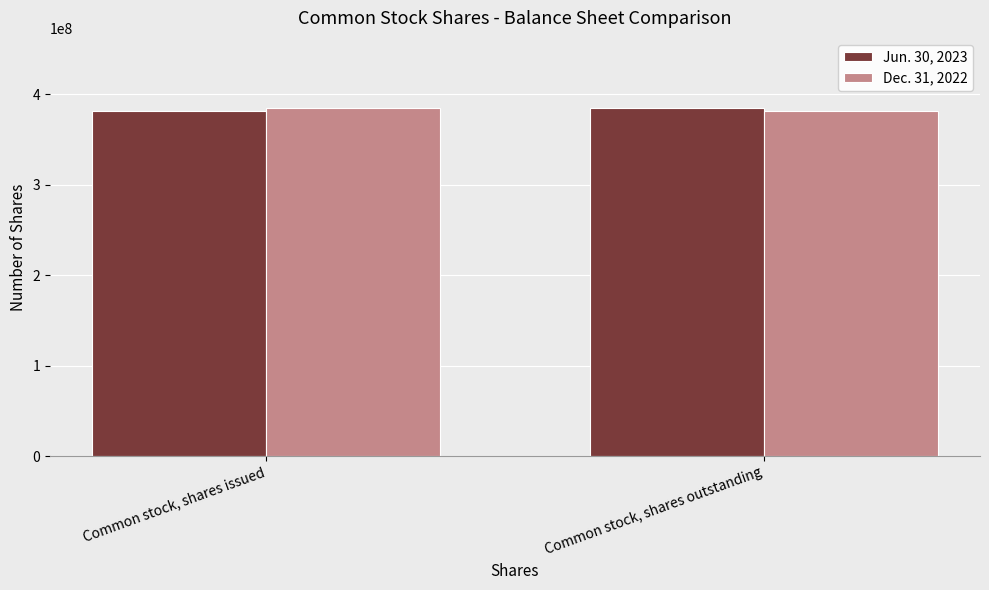

How many bars are there in each group?

2